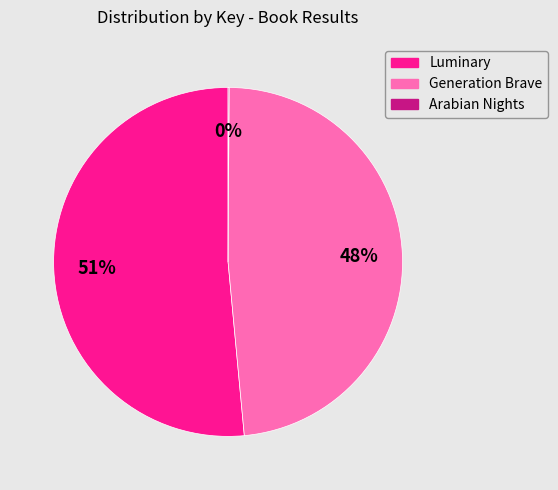

Is the sum of Luminary and Generation Brave greater than half?

Yes